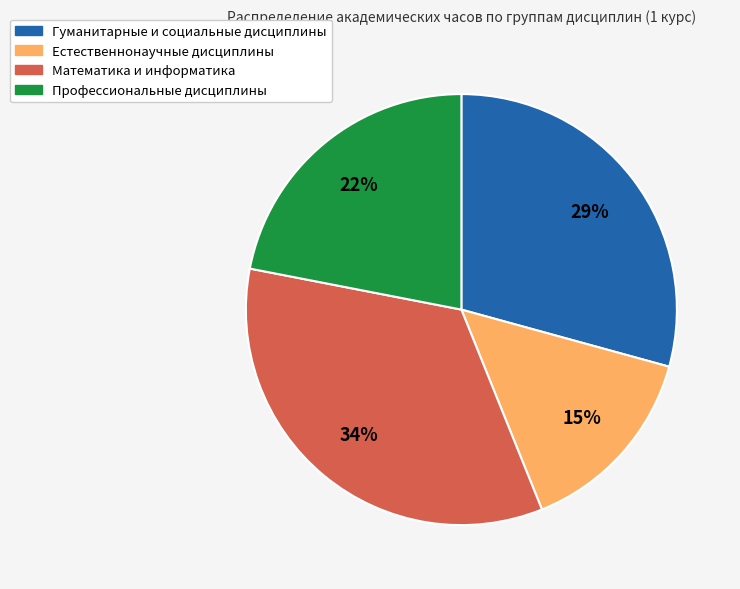

Is there any slice that represents more than half of the pie?

No